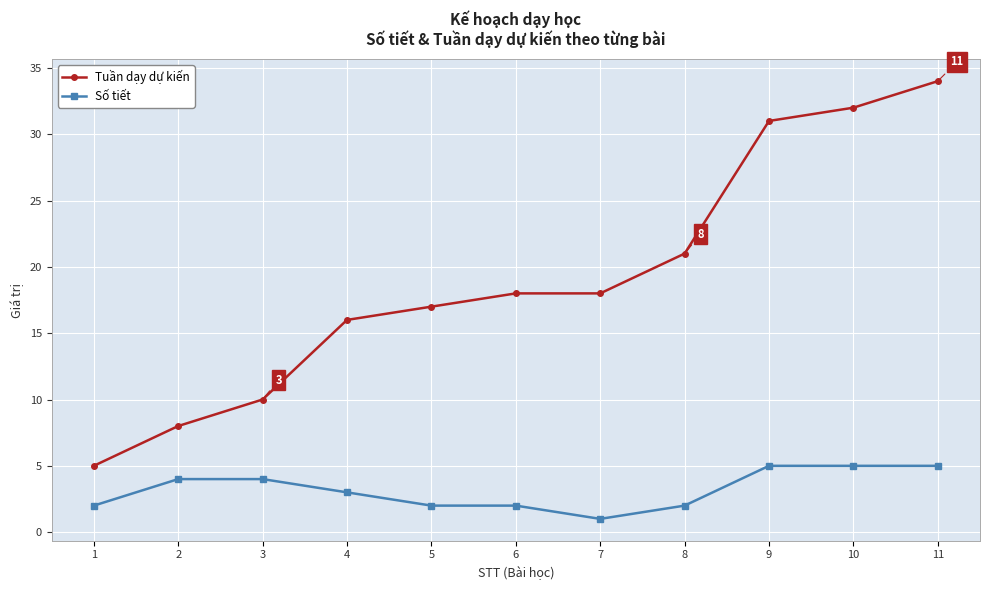

Rank the series by their maximum value, from lowest to highest.

Số tiết, Tuần dạy dự kiến